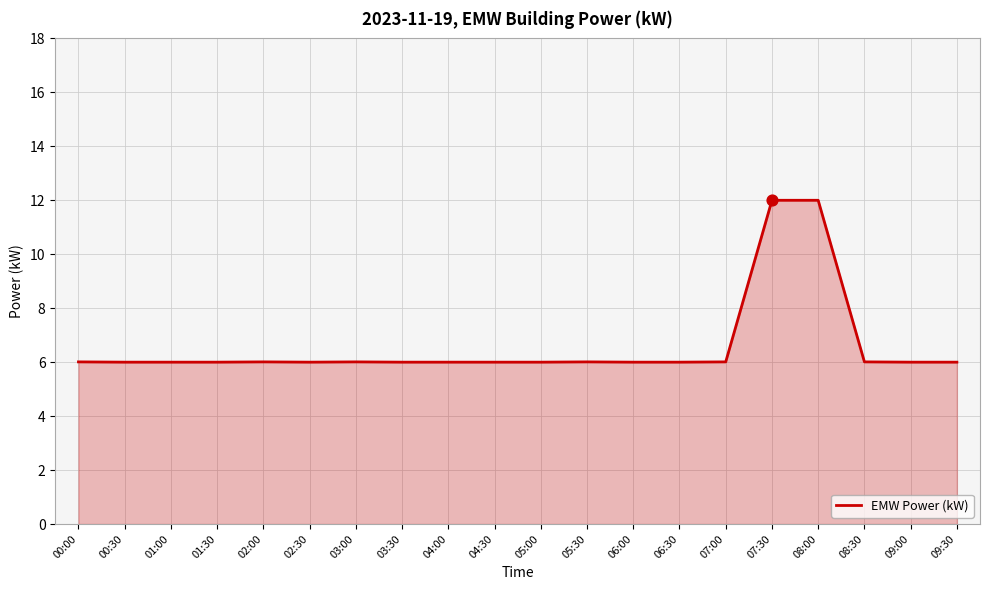

Approximately how many times larger is the value at 04:30 compared to 00:30?

1.0